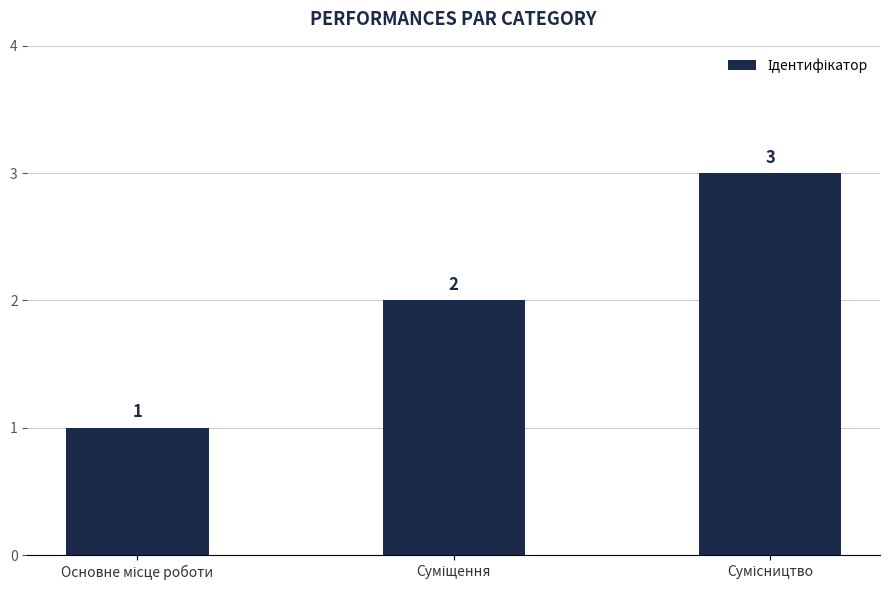

What is the smallest value displayed?

1